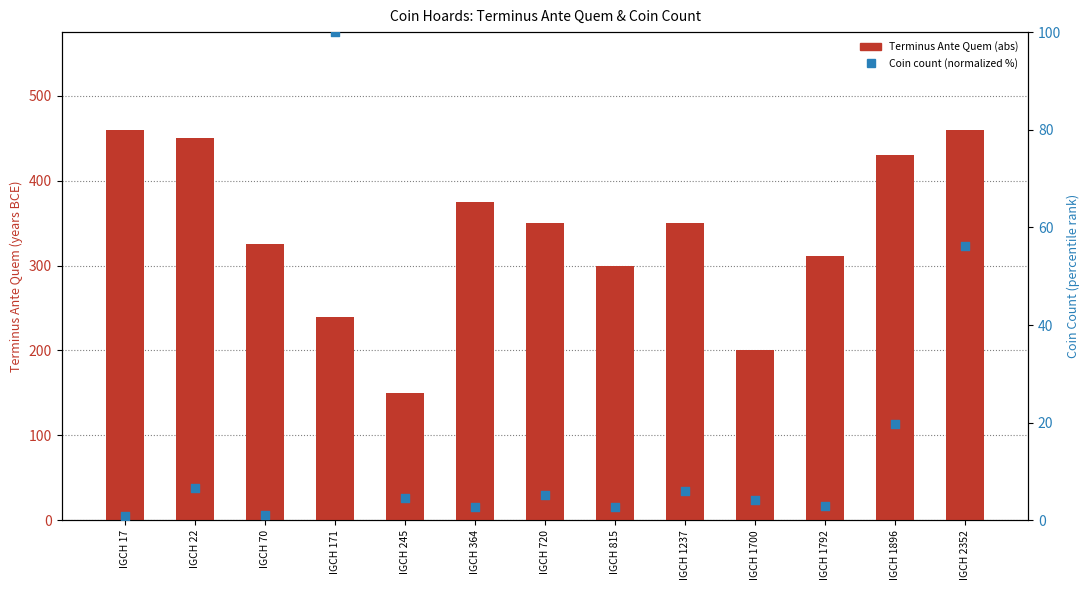

What are all the series names shown in the legend?

Terminus Ante Quem (abs), Coin count (normalized %)